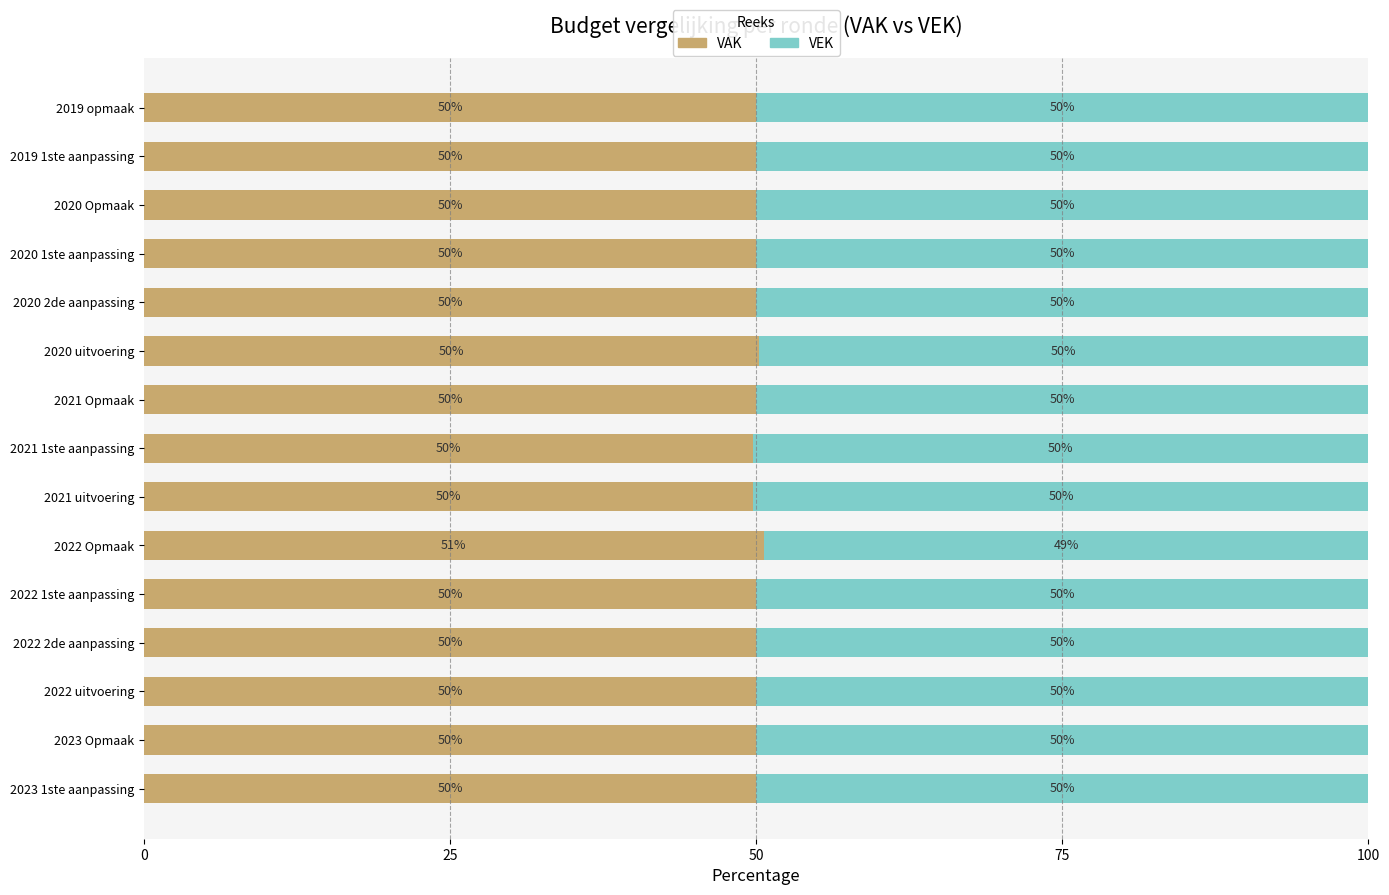

Is it true that VAK equals 81.5 at 2020 2de aanpassing?

False